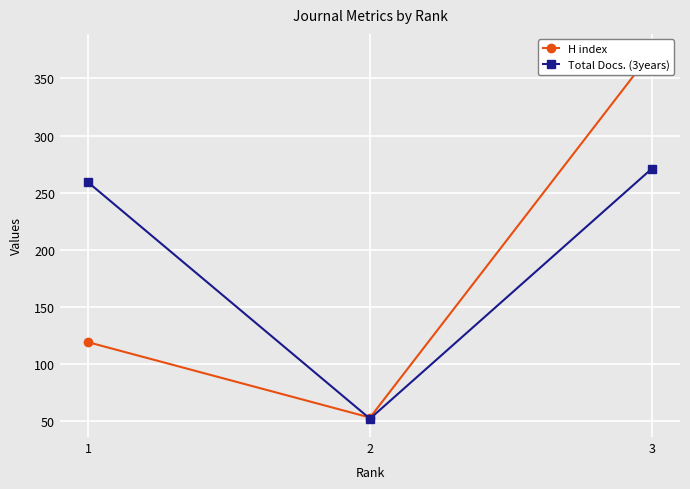

Which category has the lowest value across all series?

2